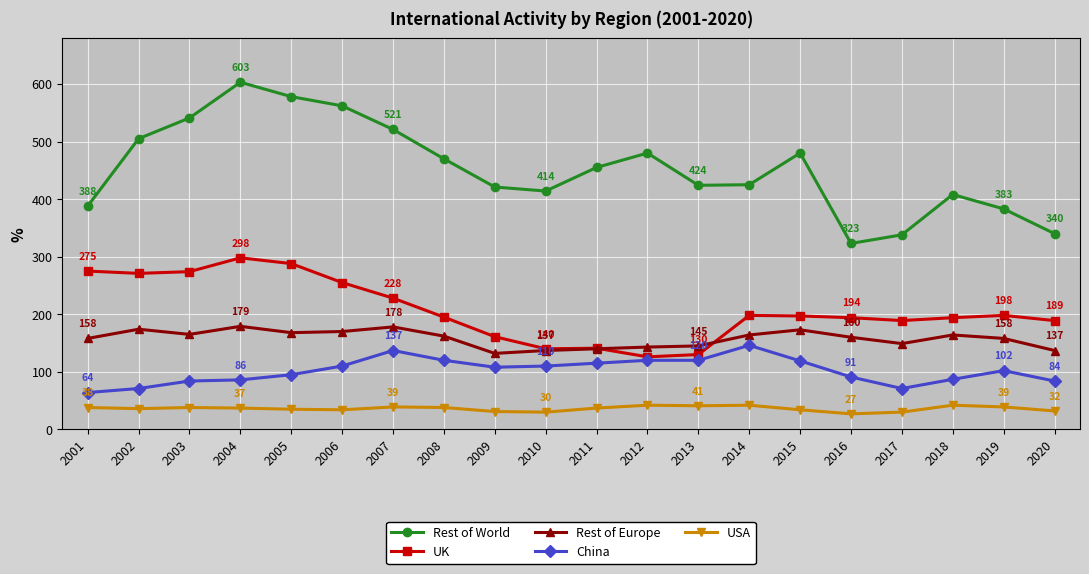

What value does the UK series have at 2016?

194